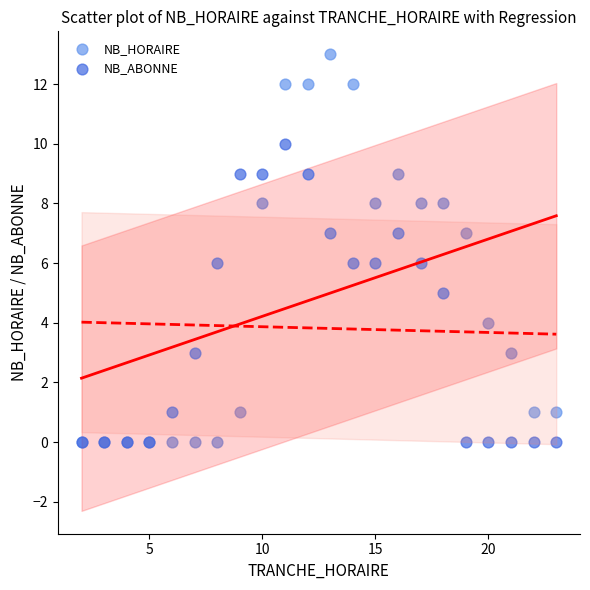

Which series has the widest spread of Y values?

NB_HORAIRE